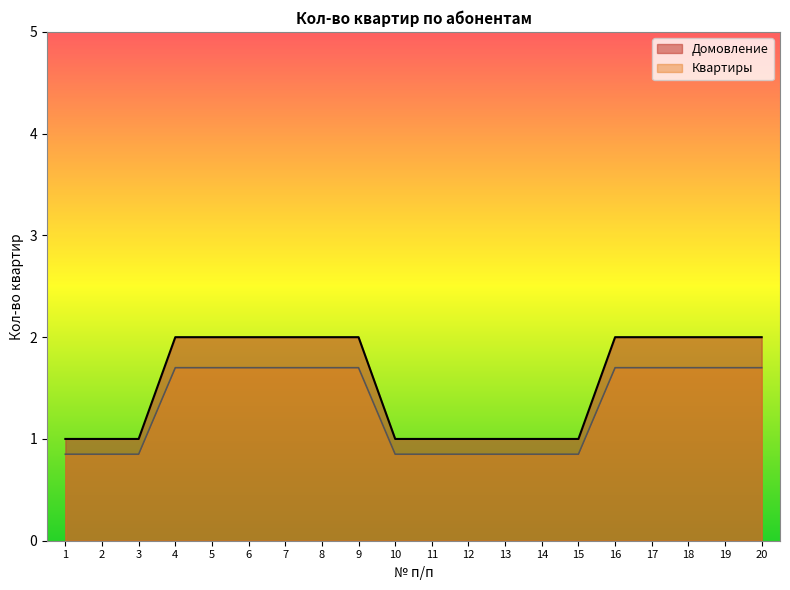

What is the approximate value of Домовление at 4?

2.0